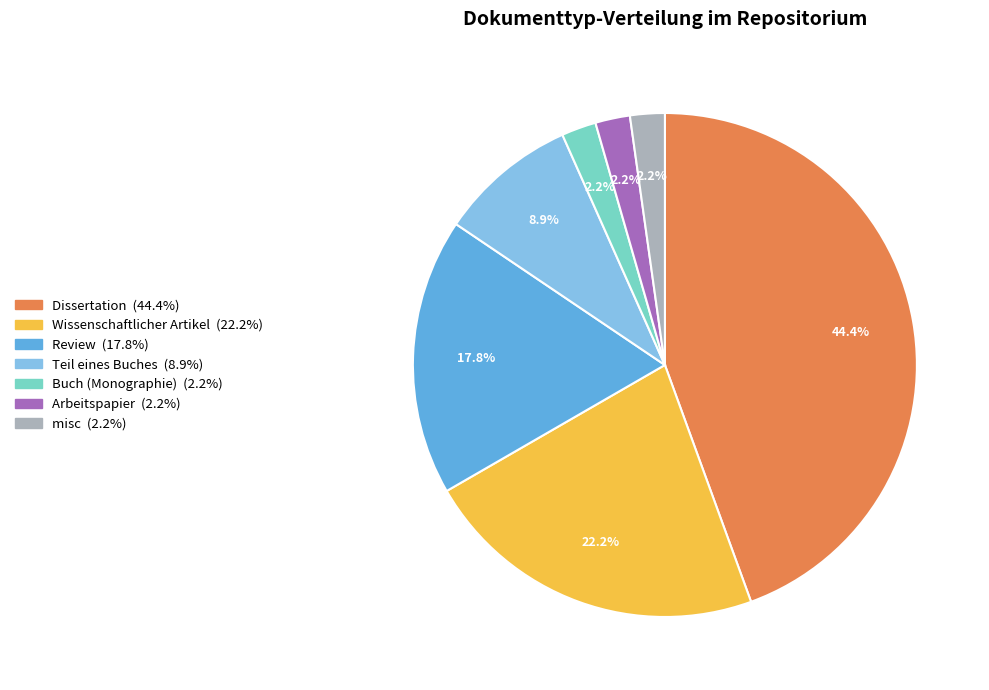

Approximately how many times larger is the value at Arbeitspapier compared to Buch (Monographie)?

1.0